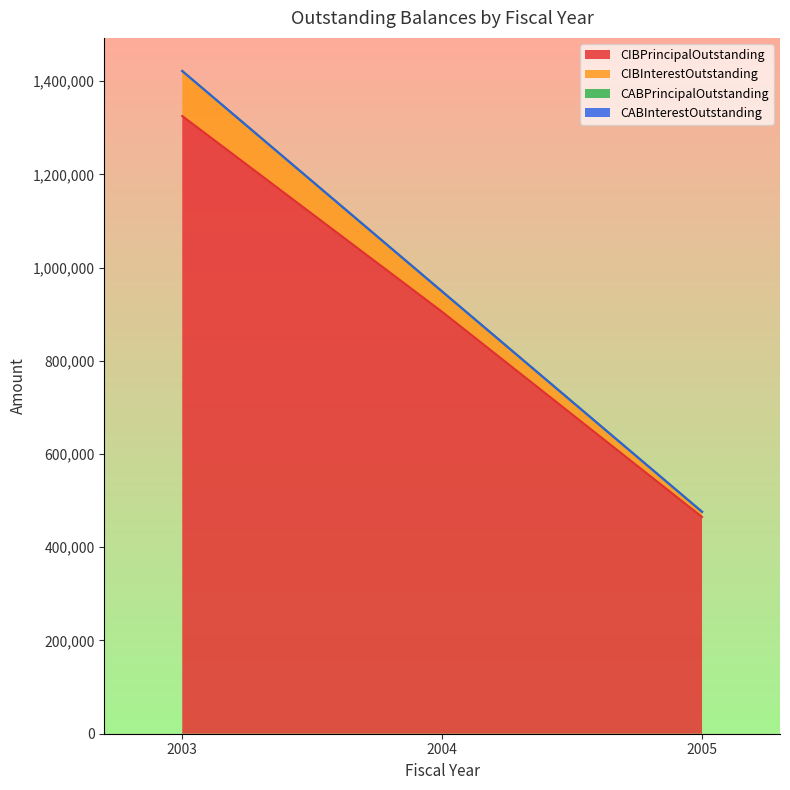

Does the chart display data point markers on the line(s)?

No